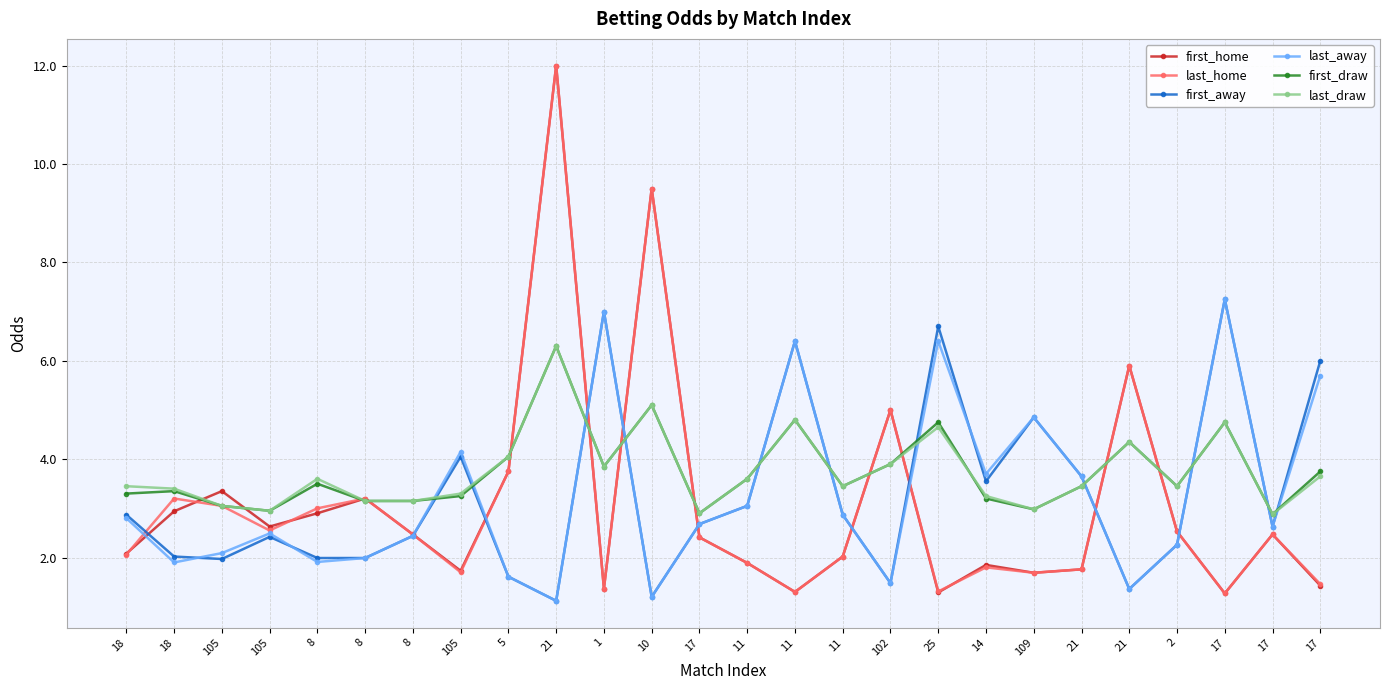

Reading left to right, what are all the values shown in this chart?

first_home: 2.1	2.9	3.4	2.6	2.9	3.2	2.5	1.7	3.8	12.0	1.4	9.5	2.4	1.9	1.3	2.0	5.0	1.3	1.9	1.7	1.8	5.9	2.5	1.3	2.5	1.4
last_home: 2.1	3.2	3.0	2.5	3.0	3.2	2.5	1.7	3.8	12.0	1.4	9.5	2.4	1.9	1.3	2.0	5.0	1.3	1.8	1.7	1.8	5.9	2.5	1.3	2.5	1.5
first_away: 2.9	2.0	2.0	2.4	2.0	2.0	2.4	4.0	1.6	1.1	7.0	1.2	2.7	3.0	6.4	2.9	1.5	6.7	3.5	4.8	3.6	1.4	2.3	7.2	2.6	6.0
last_away: 2.8	1.9	2.1	2.5	1.9	2.0	2.4	4.2	1.6	1.1	7.0	1.2	2.7	3.0	6.4	2.9	1.5	6.4	3.7	4.8	3.6	1.4	2.3	7.2	2.6	5.7
first_draw: 3.3	3.4	3.0	3.0	3.5	3.1	3.1	3.2	4.0	6.3	3.9	5.1	2.9	3.6	4.8	3.5	3.9	4.8	3.2	3.0	3.5	4.3	3.5	4.8	2.9	3.8
last_draw: 3.5	3.4	3.0	3.0	3.6	3.1	3.1	3.3	4.0	6.3	3.9	5.1	2.9	3.6	4.8	3.5	3.9	4.7	3.2	3.0	3.5	4.3	3.5	4.8	2.9	3.6